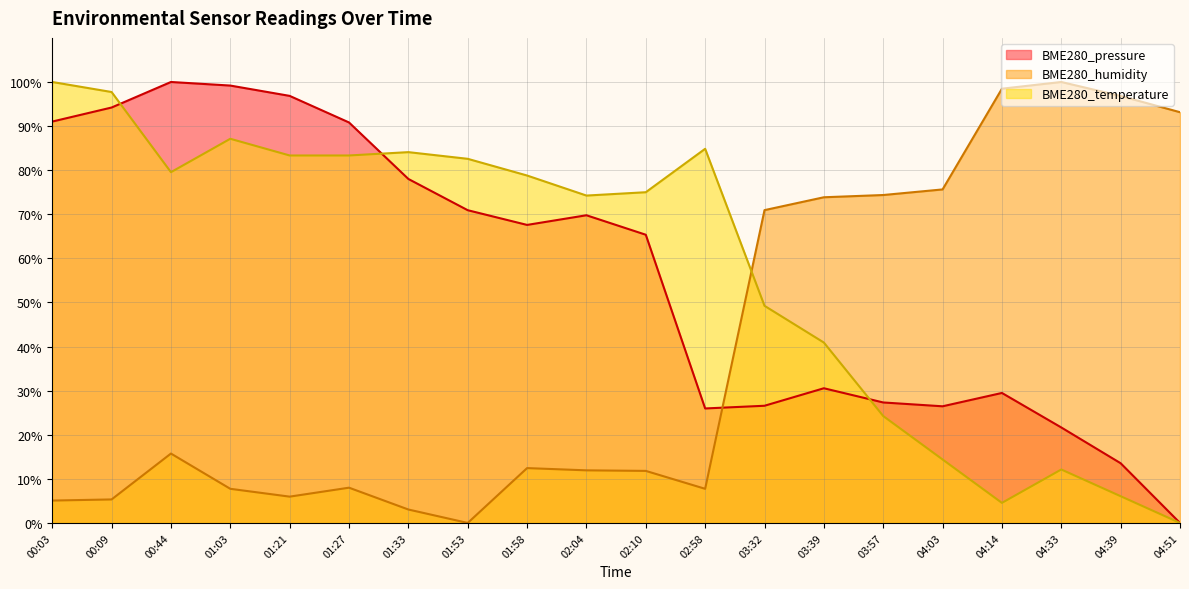

What is the difference between the BME280_pressure values at 02:04 and 00:44?

30.2